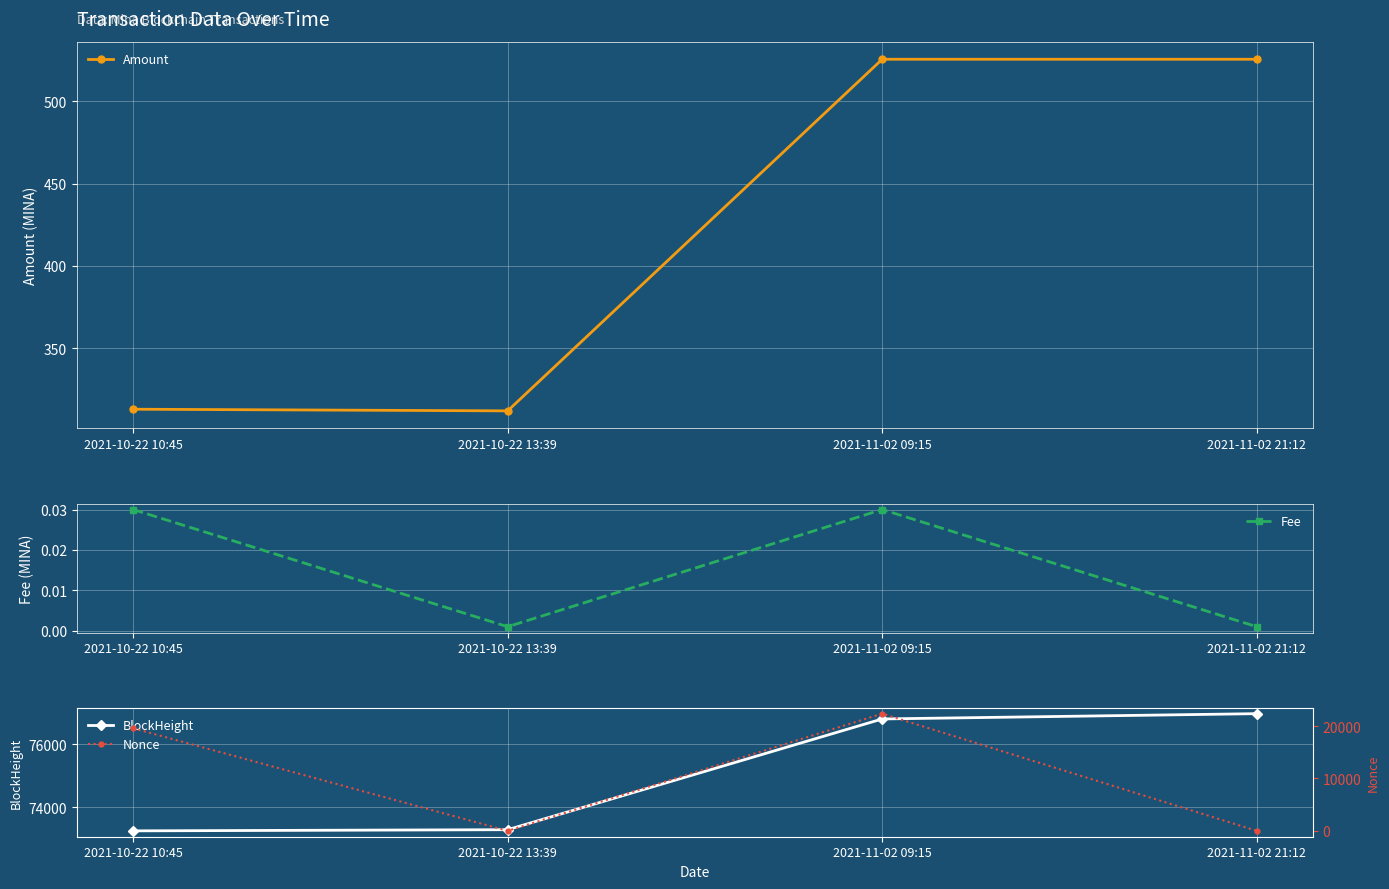

What is the spread (max minus min) of values at 2021-11-02 09:15?

76797.0